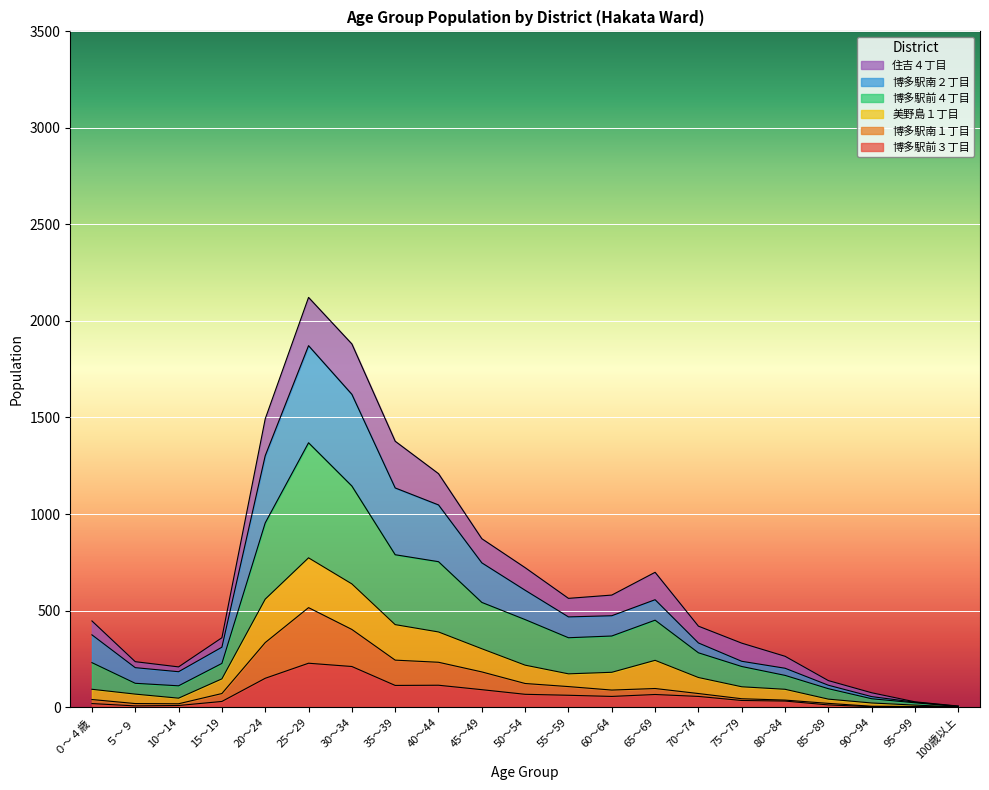

At which label does 美野島１丁目 reach its minimum?

100歳以上